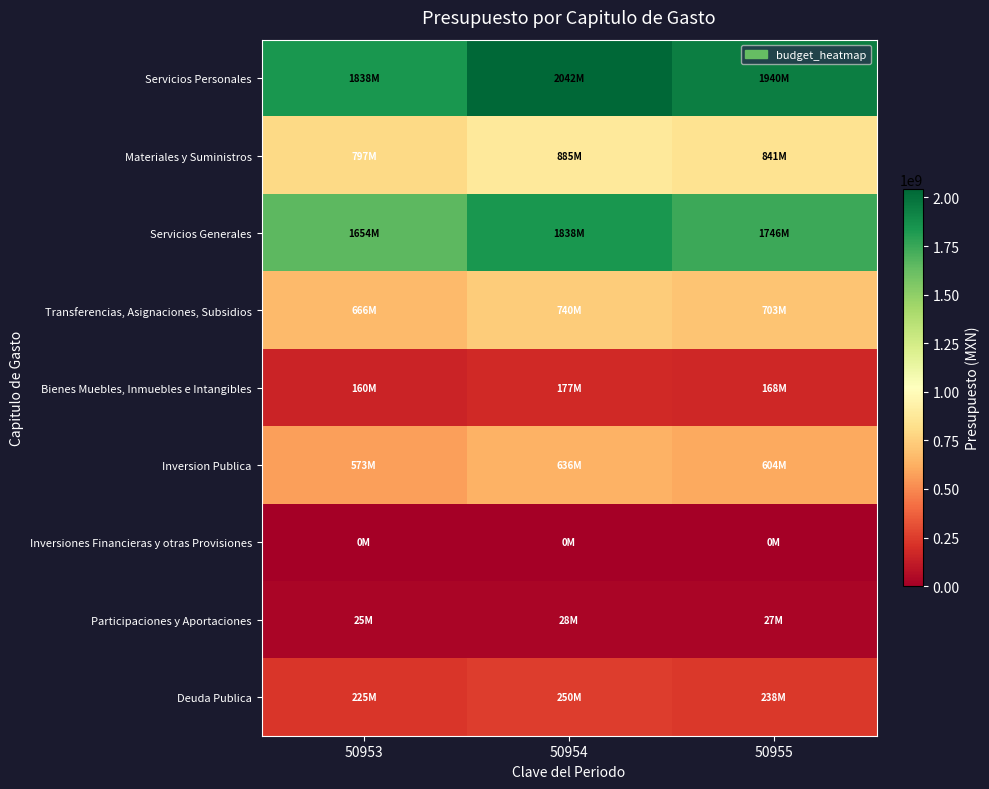

List the series in order of their peak value, highest first.

Servicios Personales, Servicios Generales, Materiales y Suministros, Transferencias, Asignaciones, Subsidios, Inversion Publica, Deuda Publica, Bienes Muebles, Inmuebles e Intangibles, Participaciones y Aportaciones, Inversiones Financieras y otras Provisiones